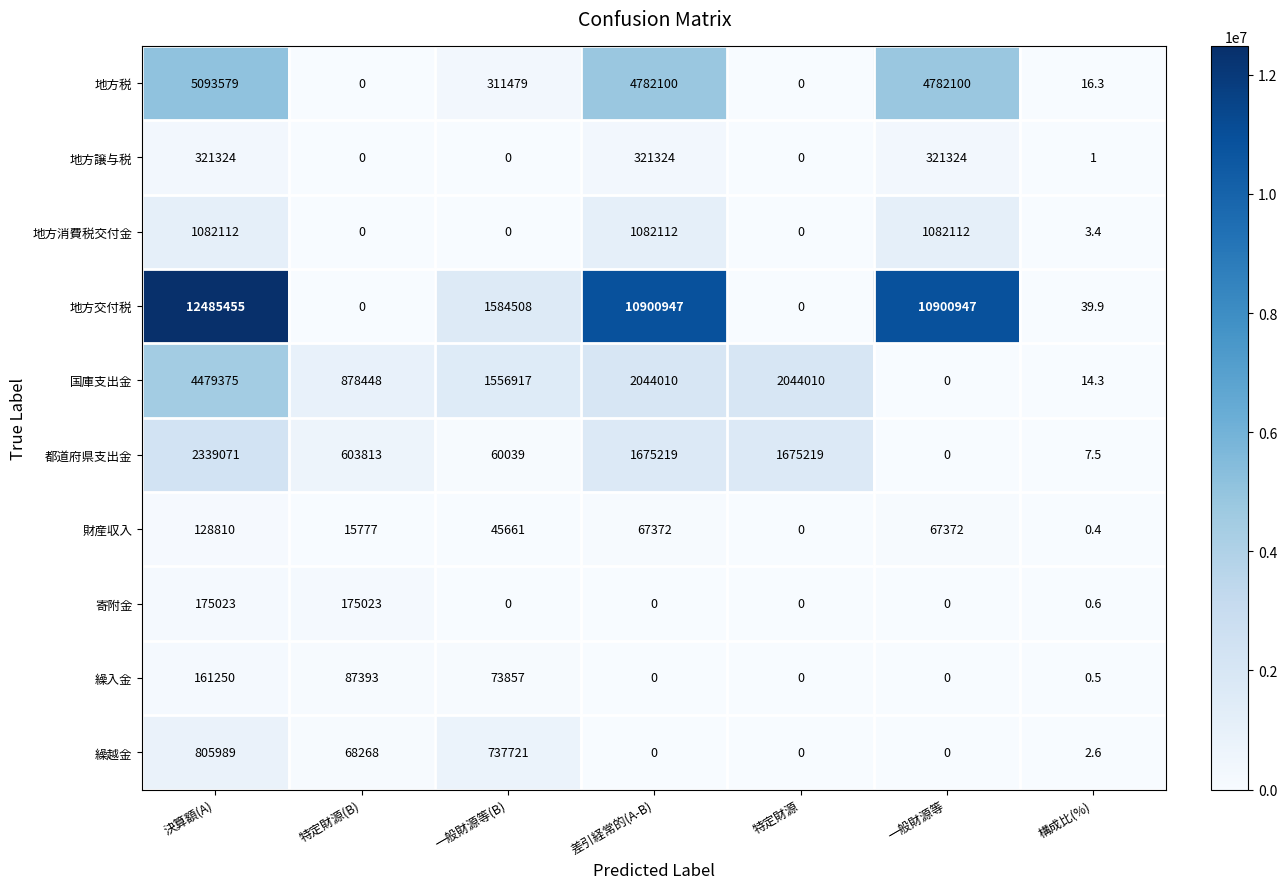

At how many categories does at least one series exceed 5668195?

3